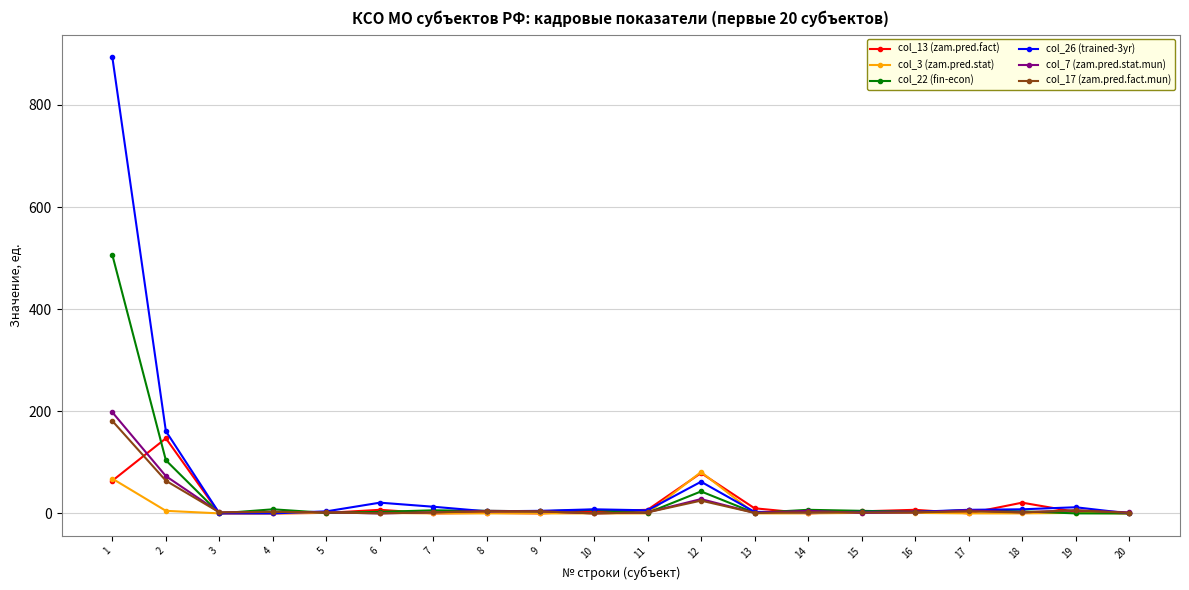

How many data points does each series have?

20